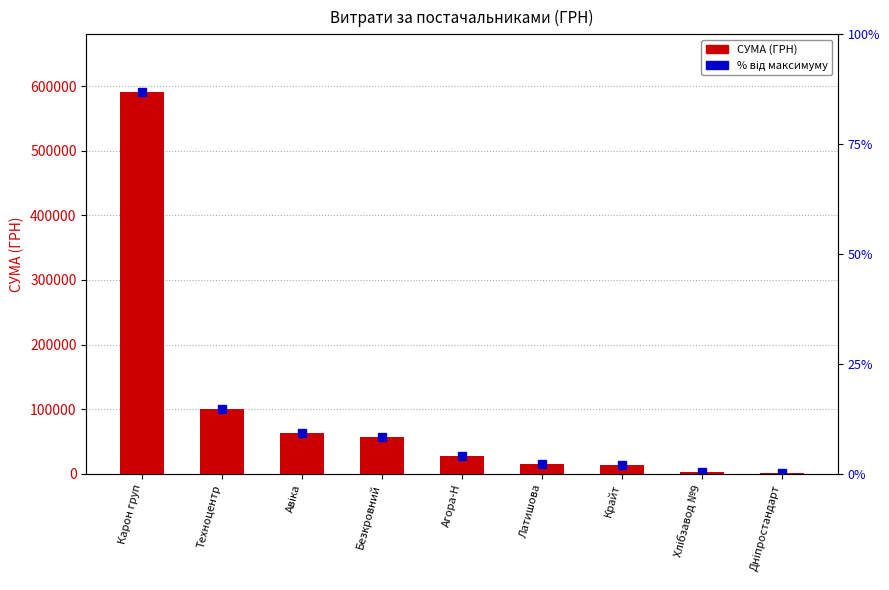

Count the number of values greater than 28184.

4